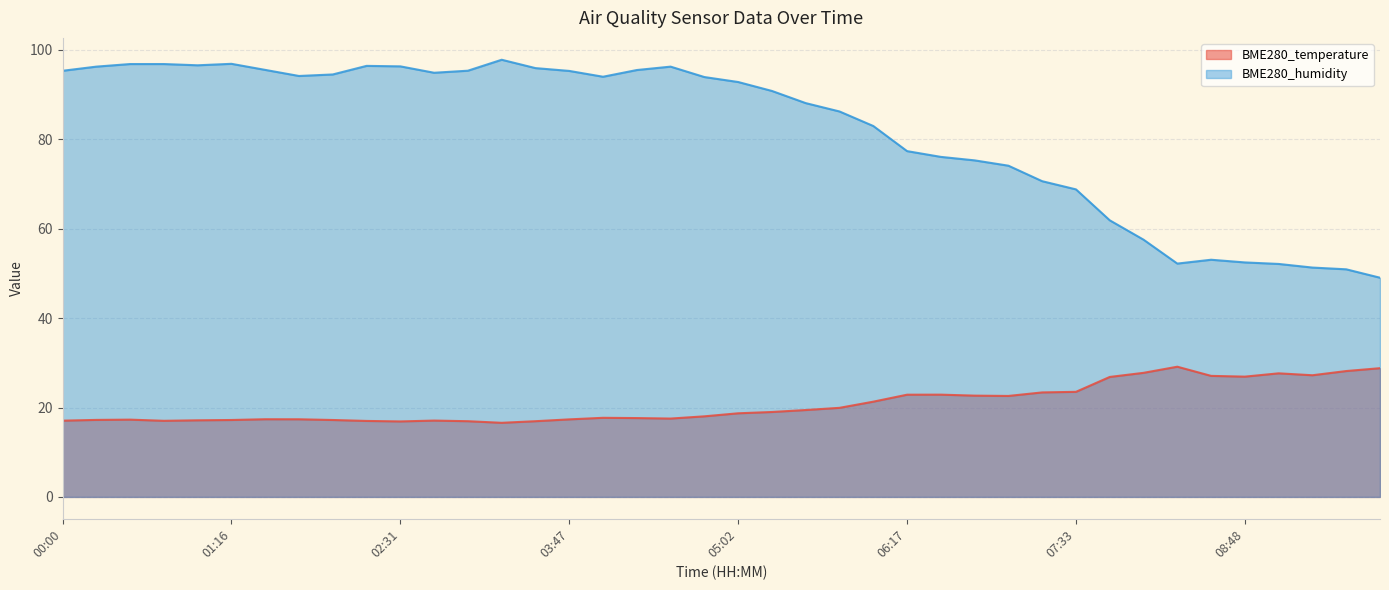

Reading left to right, extract all data points from this chart.

BME280_temperature: 00:00=17.1	00:16=17.2	00:31=17.3	00:46=17.0	01:01=17.1	01:16=17.2	01:31=17.4	01:46=17.4	02:01=17.2	02:16=17.0	02:31=16.9	02:46=17.1	03:01=16.9	03:16=16.6	03:31=16.9	03:47=17.4	04:02=17.7	04:17=17.6	04:32=17.5	04:47=18.0	05:02=18.7	05:17=19.0	05:32=19.4	05:47=19.9	06:02=21.3	06:17=22.9	06:32=22.9	06:47=22.7	07:02=22.6	07:18=23.4	07:33=23.5	07:48=26.8	08:03=27.8	08:18=29.1	08:33=27.1	08:48=26.9	09:03=27.6	09:18=27.2	09:34=28.2	09:49=28.8
BME280_humidity: 00:00=95.3	00:16=96.3	00:31=96.8	00:46=96.8	01:01=96.6	01:16=96.9	01:31=95.5	01:46=94.2	02:01=94.5	02:16=96.4	02:31=96.3	02:46=94.9	03:01=95.3	03:16=97.8	03:31=95.9	03:47=95.3	04:02=94.0	04:17=95.5	04:32=96.3	04:47=93.9	05:02=92.8	05:17=90.8	05:32=88.1	05:47=86.2	06:02=83.0	06:17=77.4	06:32=76.1	06:47=75.3	07:02=74.1	07:18=70.6	07:33=68.8	07:48=61.9	08:03=57.5	08:18=52.2	08:33=53.1	08:48=52.5	09:03=52.1	09:18=51.3	09:34=50.9	09:49=49.0